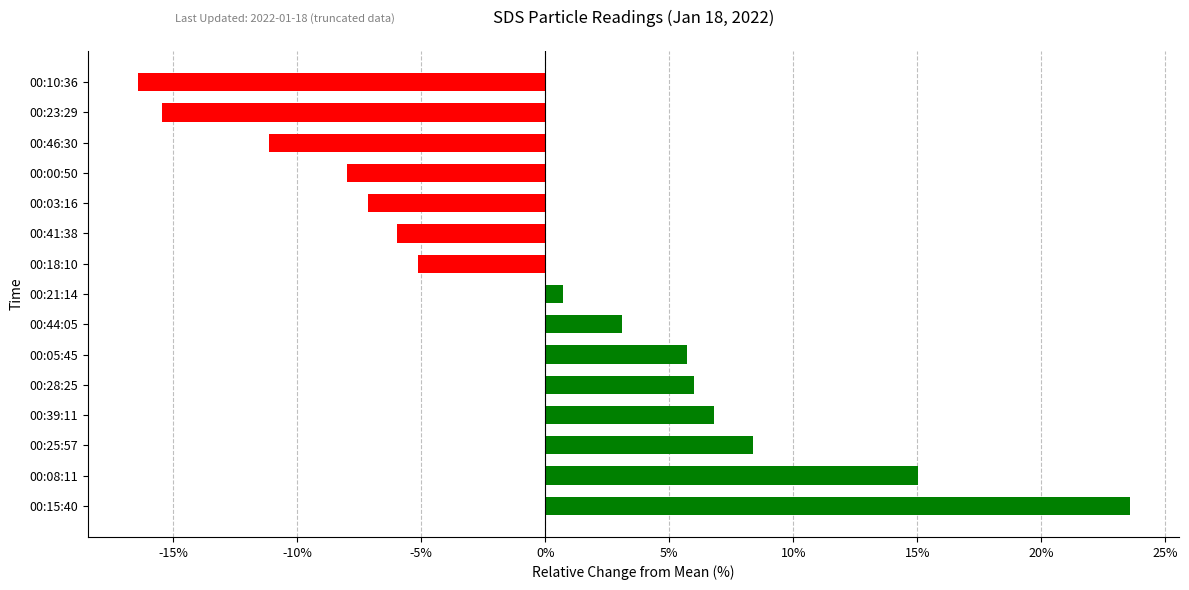

True or false: the data shows -5.1 at 00:18:10.

True